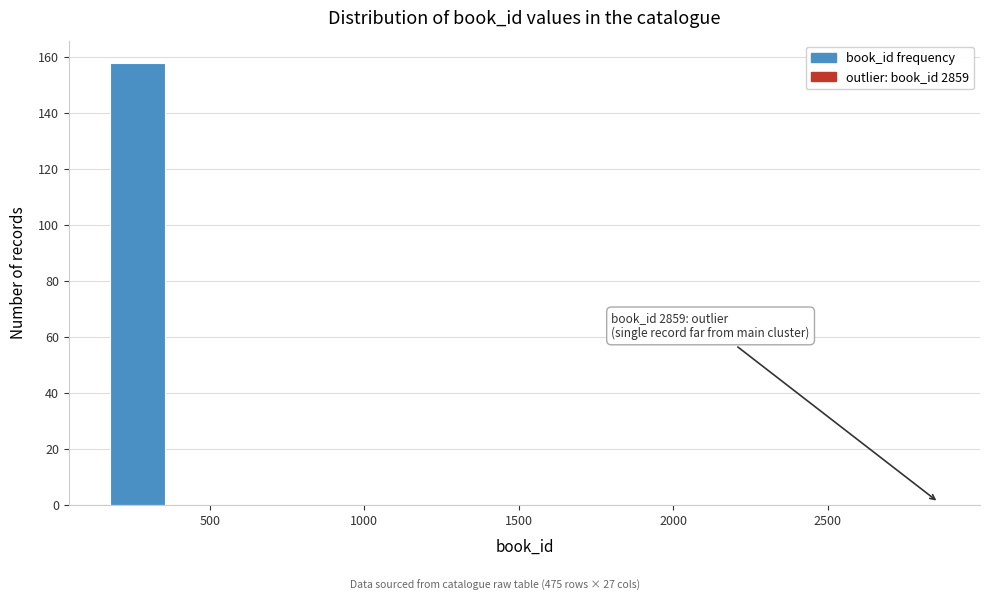

Read against the x-axis, roughly where is the centre of the tallest bar?

250